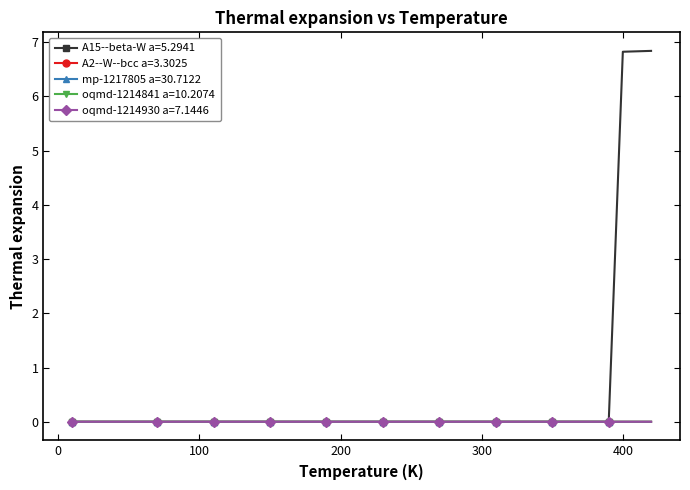

Which series has the largest range (max minus min)?

A15--beta-W a=5.2941